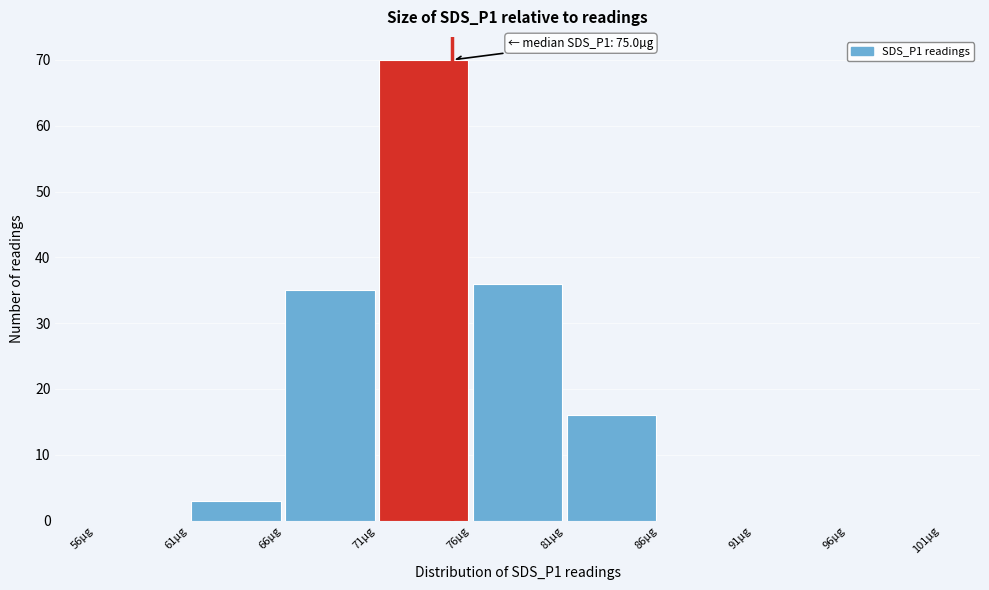

Over which range of the x-axis is the bar tallest?

71 to 76